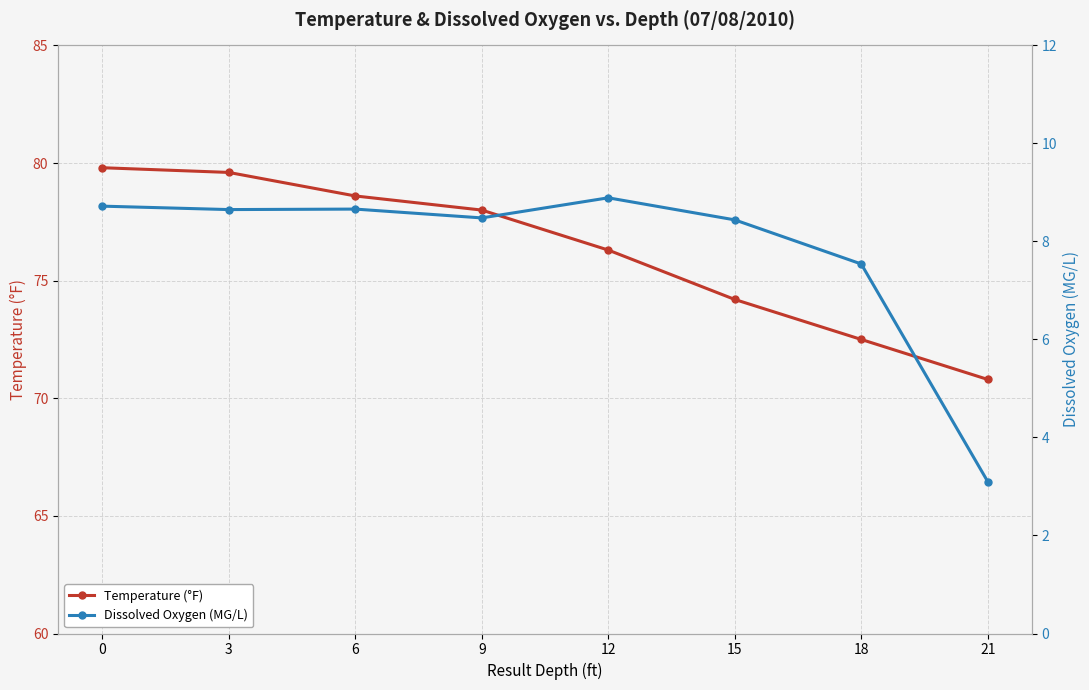

At which label is Temperature (°F) closest to 75?

15